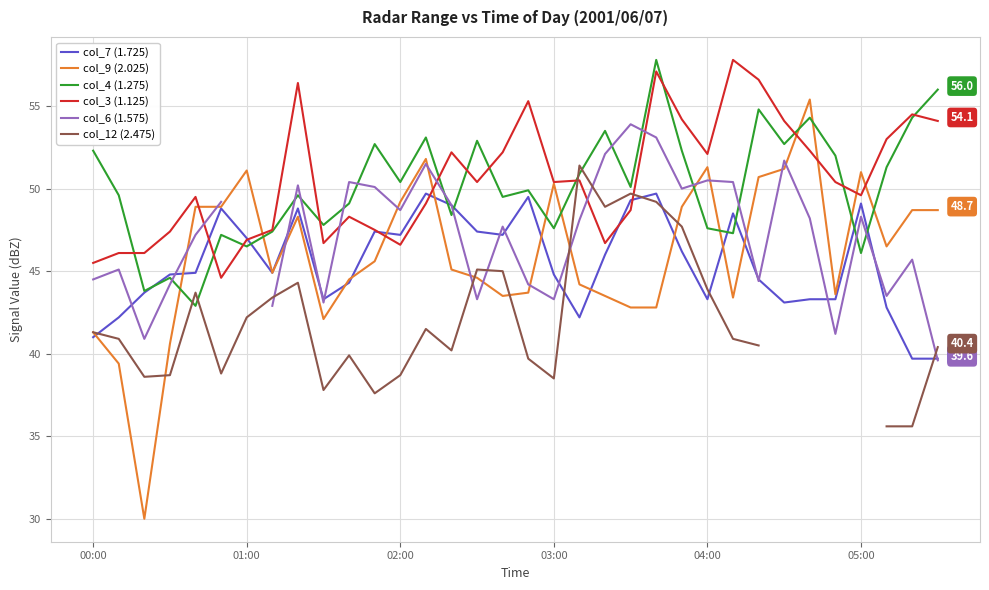

Is the value of col_4 (1.275) at 00:00 greater than the value of col_9 (2.025) at 00:00?

Yes